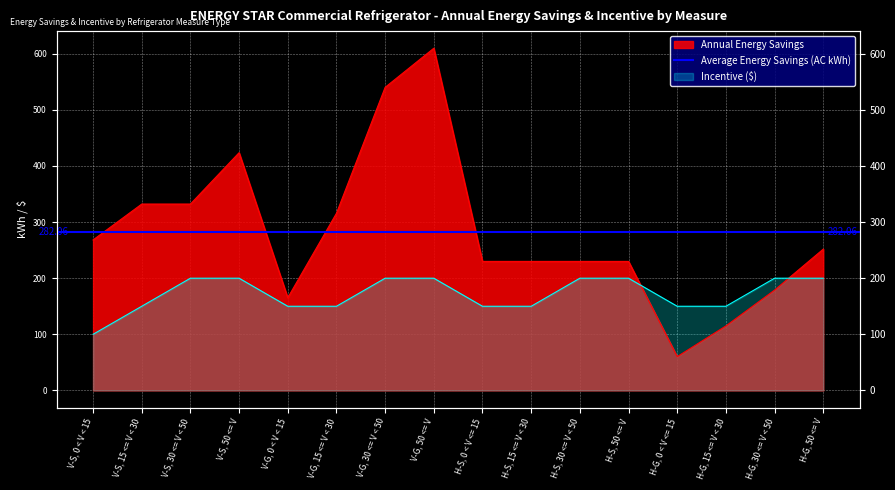

Is it true that Incentive equals 200.0 at H-G, 50 <= V?

True